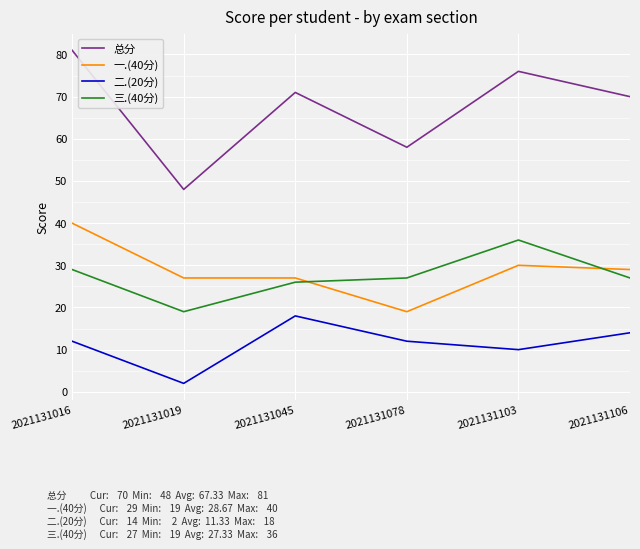

True or false: 三.(40分) and 二.(20分) intersect in this chart.

False